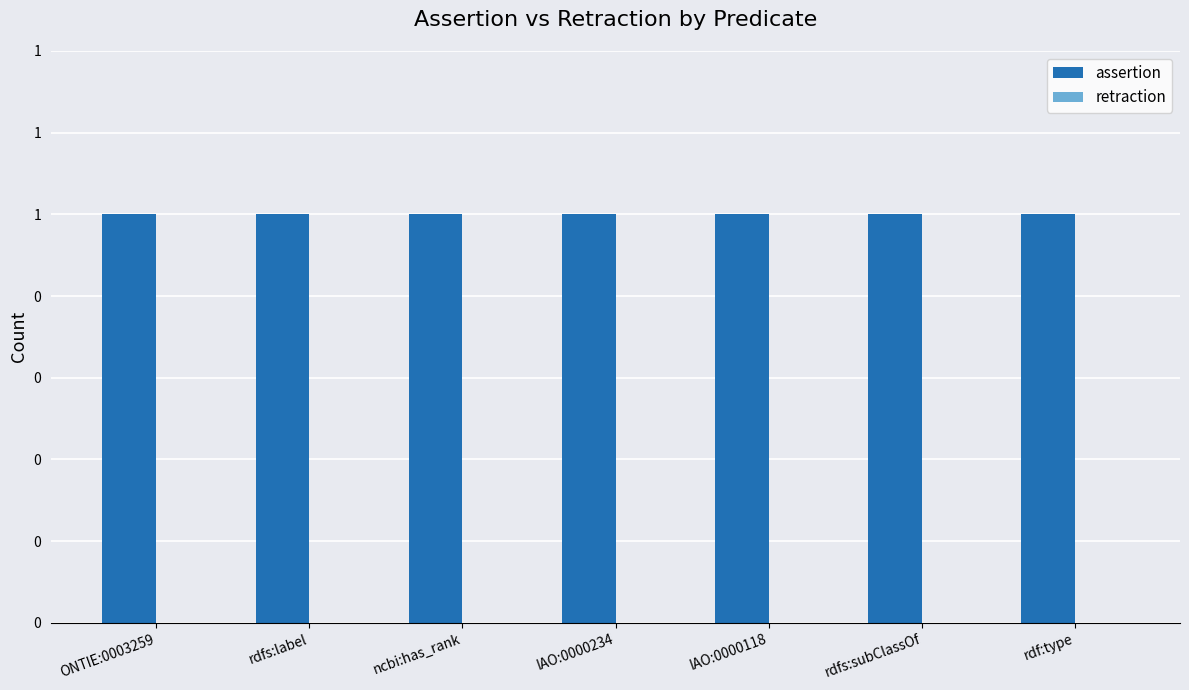

Which category has the highest value across all series?

ONTIE:0003259